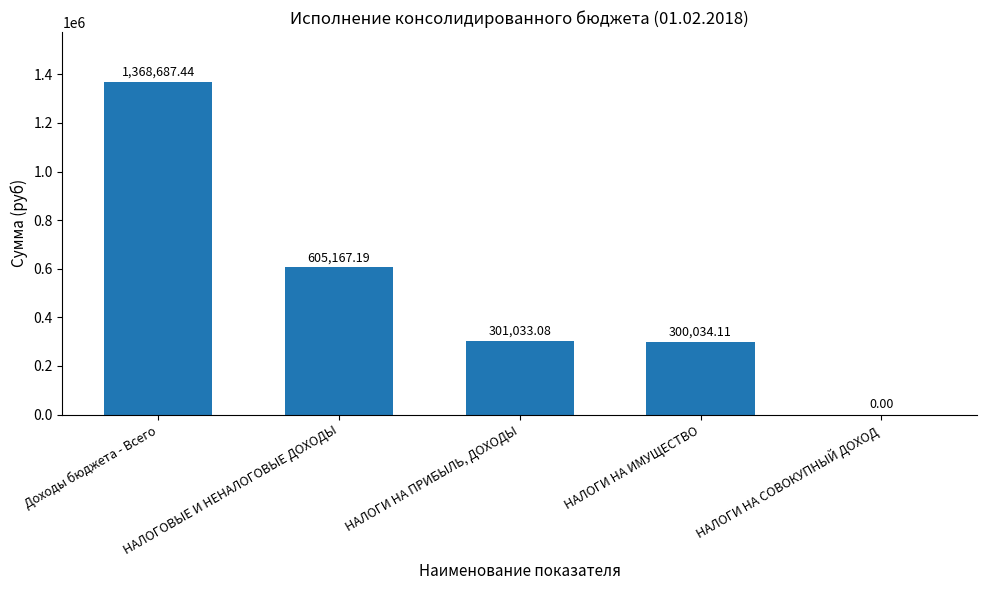

How many values exceed 301033?

3